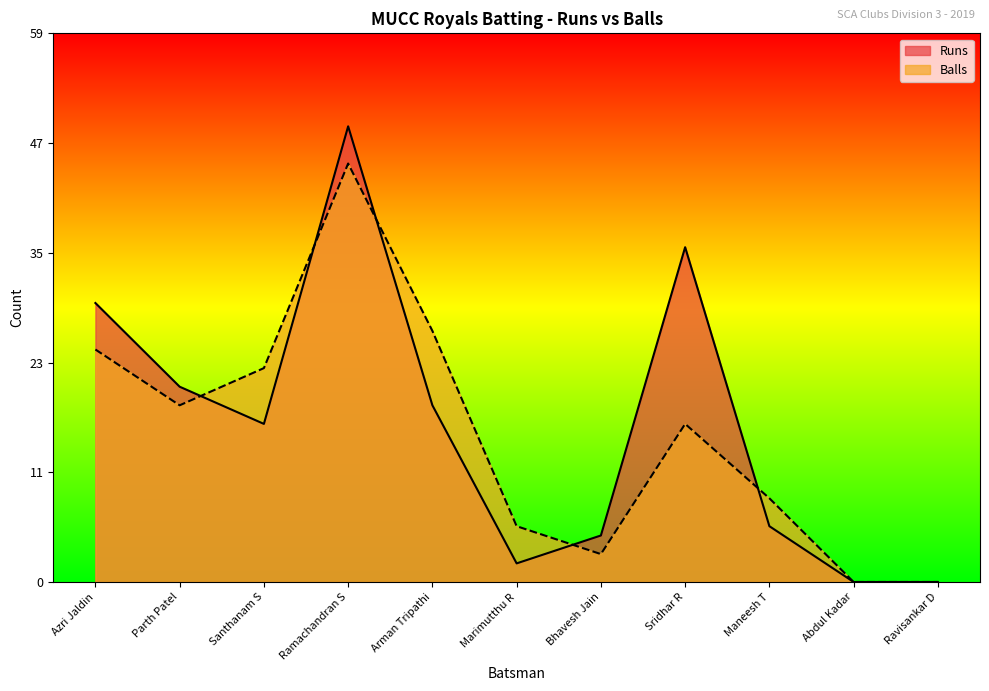

How many interior local peaks does the Balls series have?

2